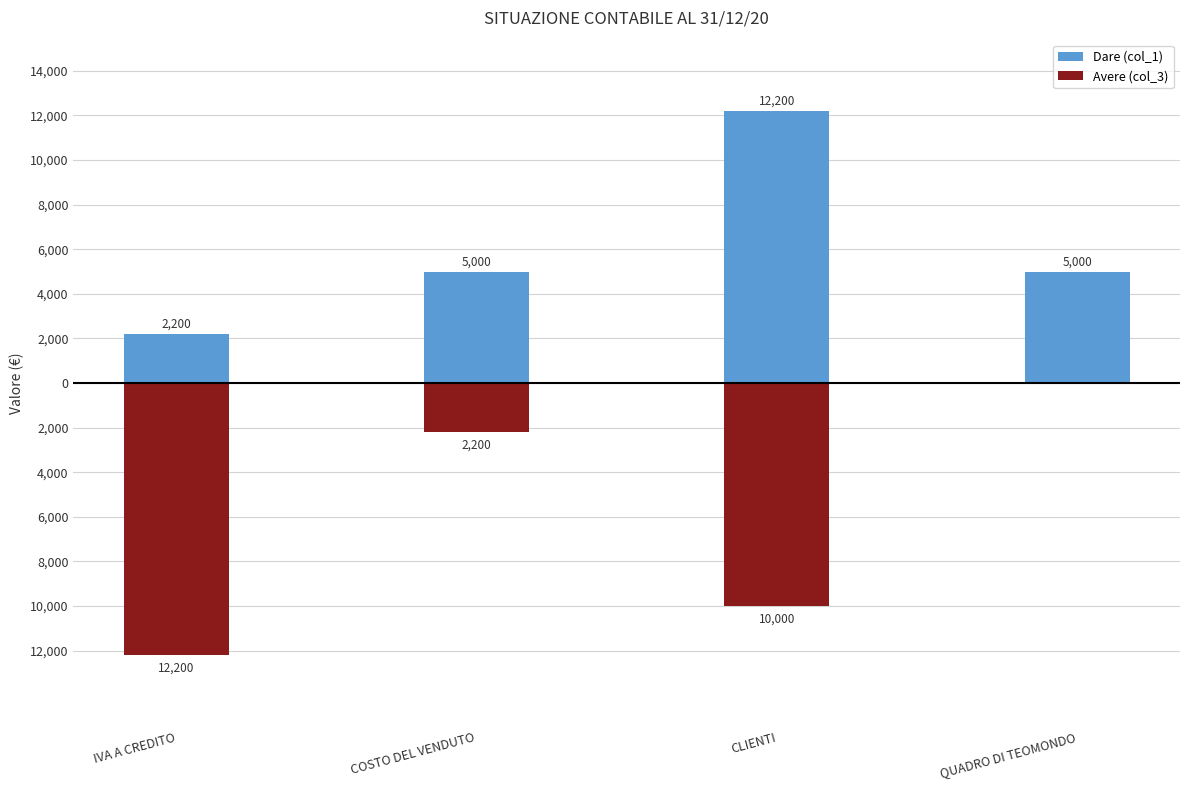

Which series changed the most between COSTO DEL VENDUTO and QUADRO DI TEOMONDO?

Avere (col_3)